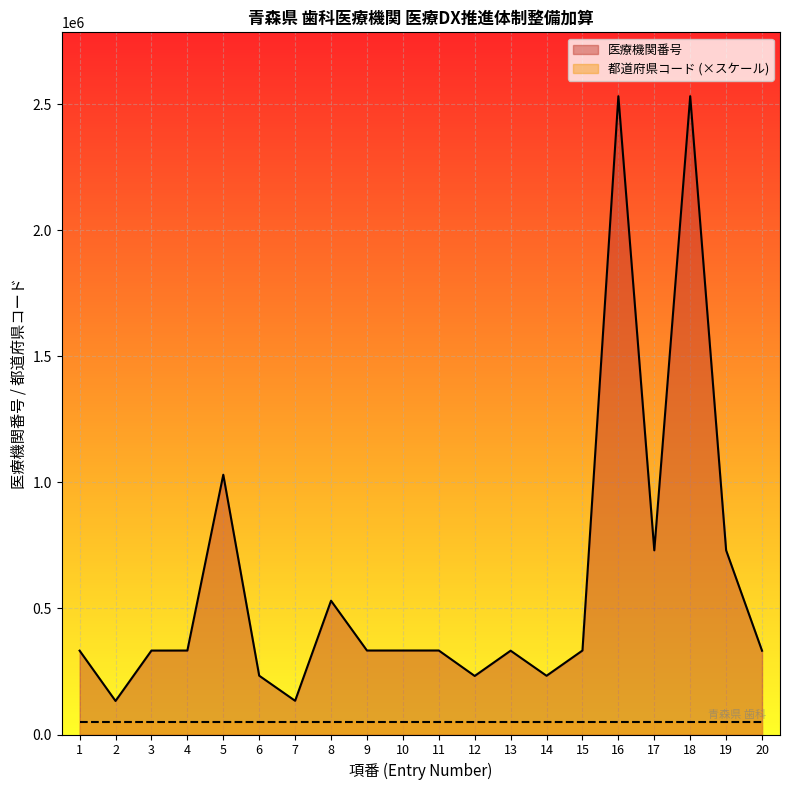

What is the change in value from 2 to 7?

+653